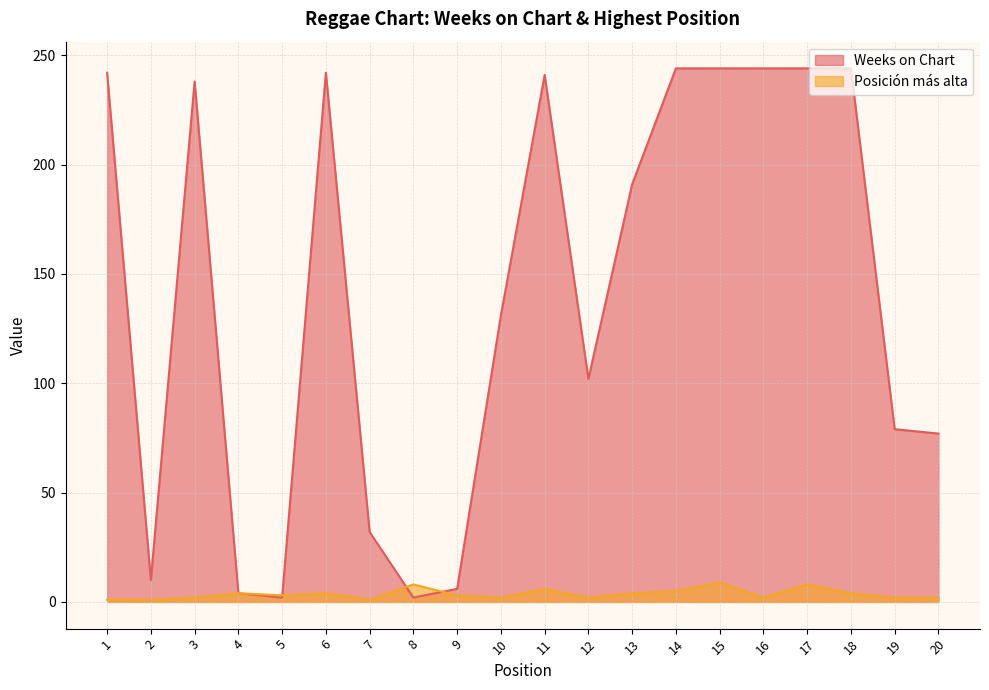

Rank the series by their maximum value, from lowest to highest.

Posición más alta, Weeks on Chart